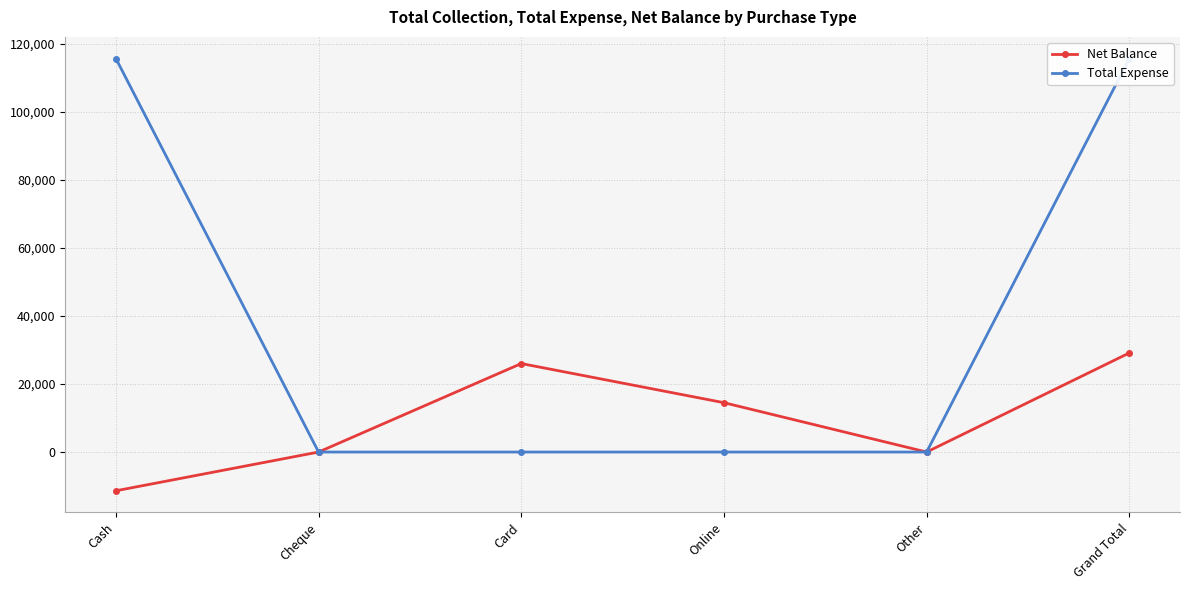

What are all the series names shown in the legend?

Net Balance, Total Expense